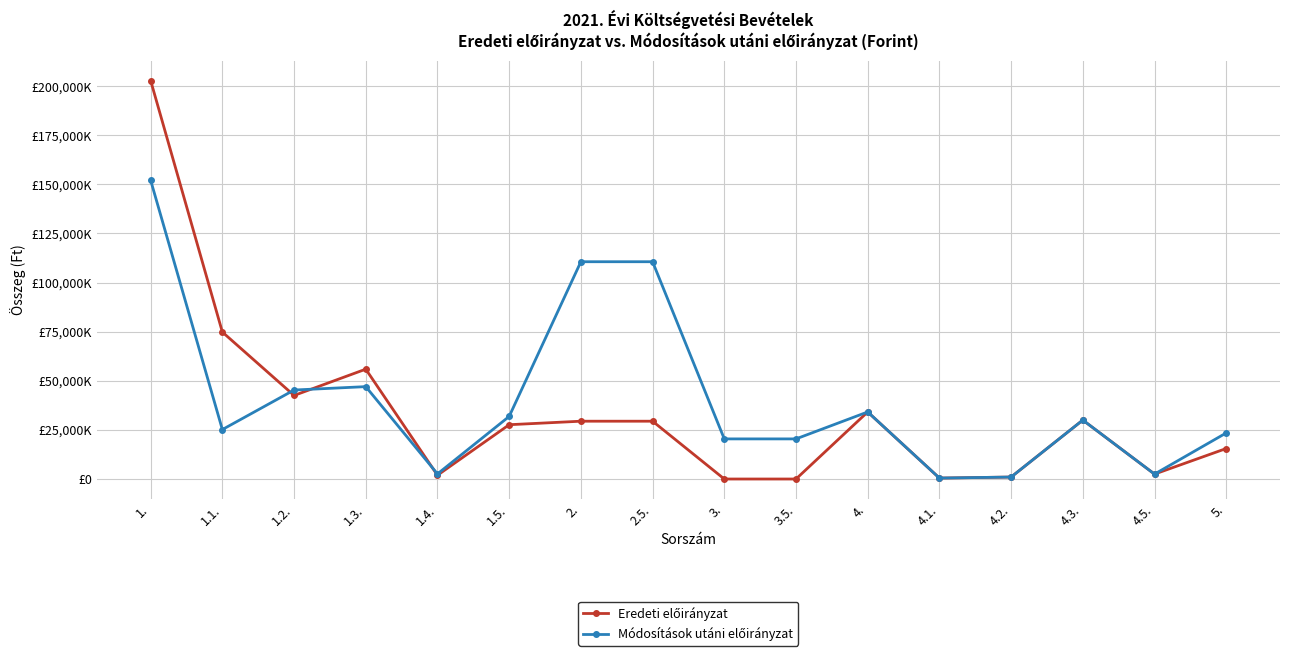

The Eredeti előirányzat series shows 34140000 at 4.. True or false?

True